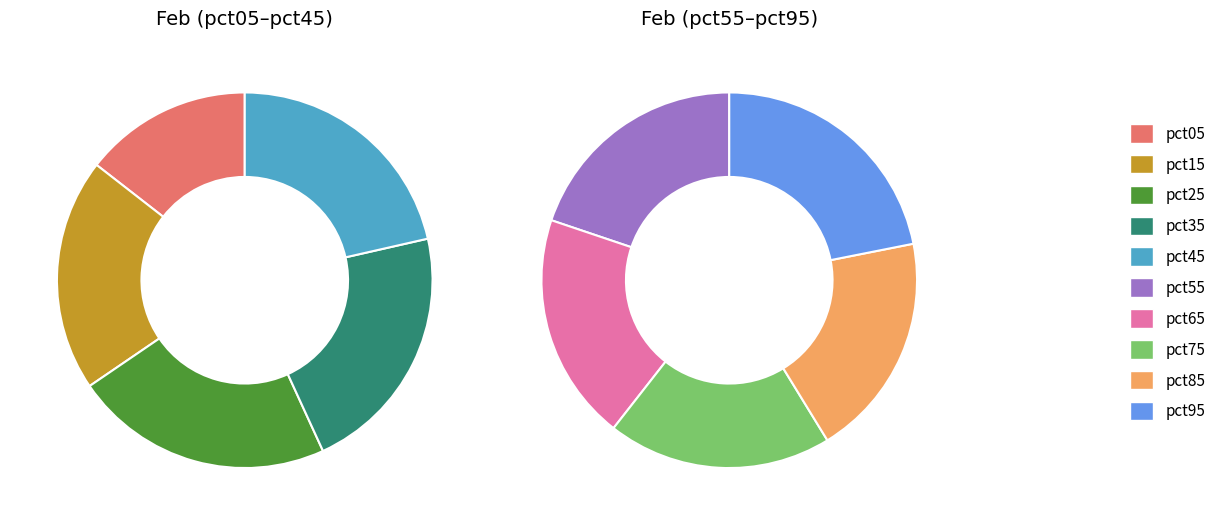

To the nearest percent, what portion does pct75 represent?

10%